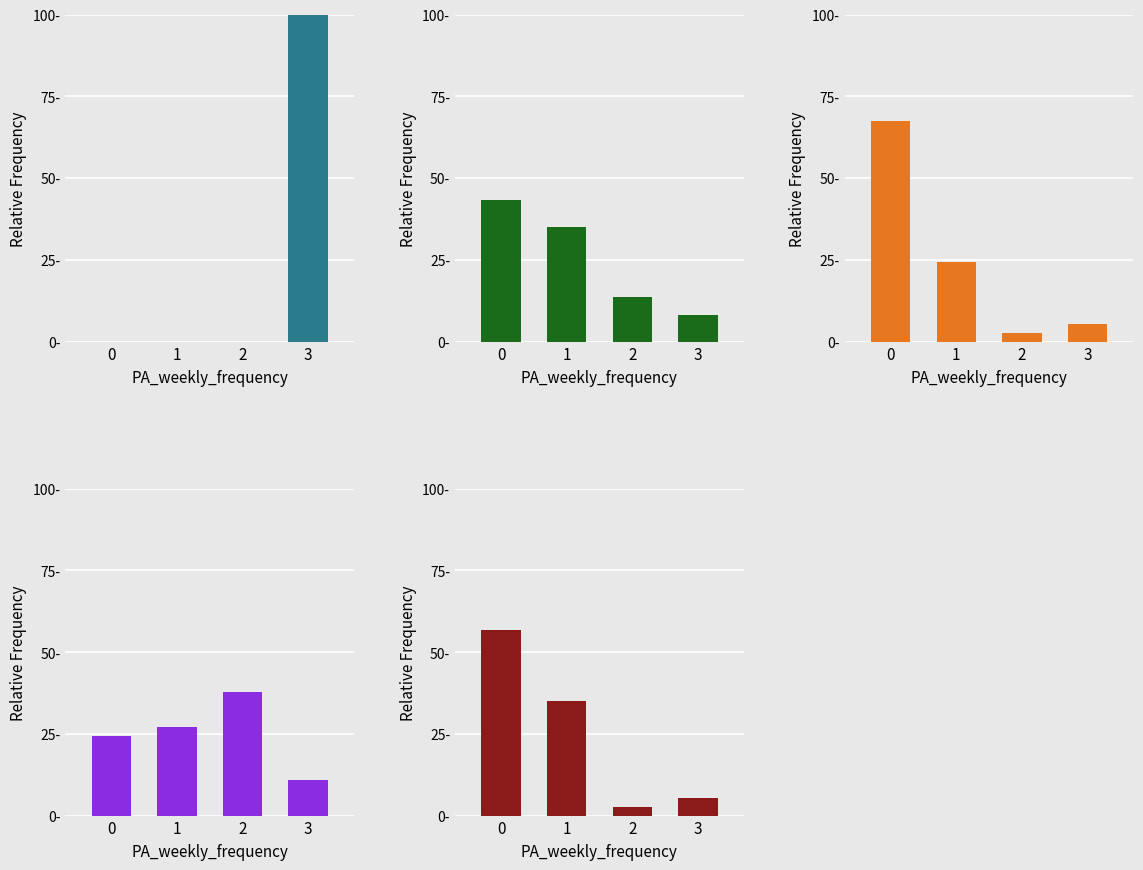

What is the difference between the highest and lowest values at 1?

35.1